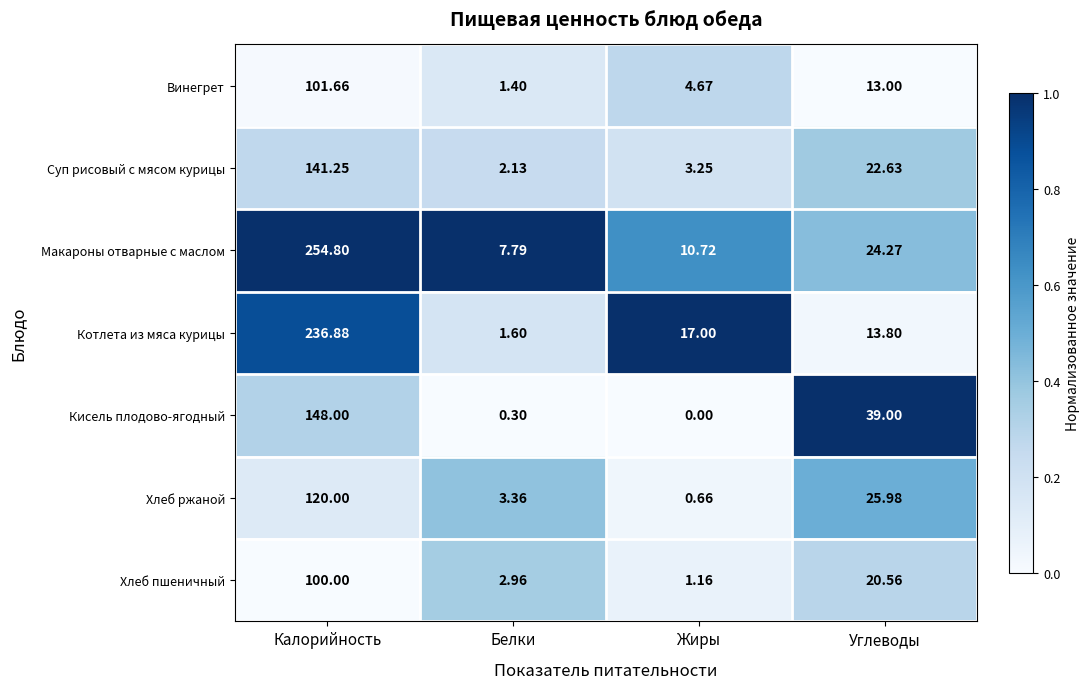

What is the difference between the highest and lowest values at Жиры?

17.0